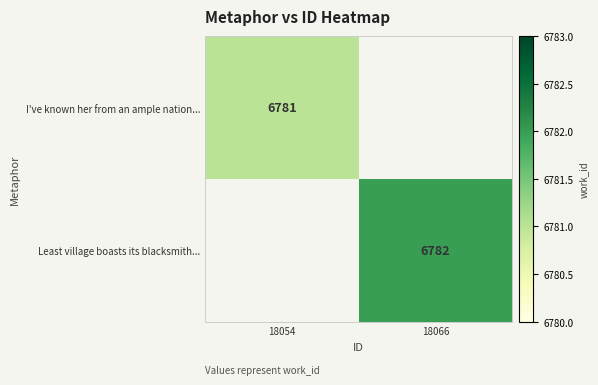

The I've known her from an ample nation... series shows 6781 at 18054. True or false?

True